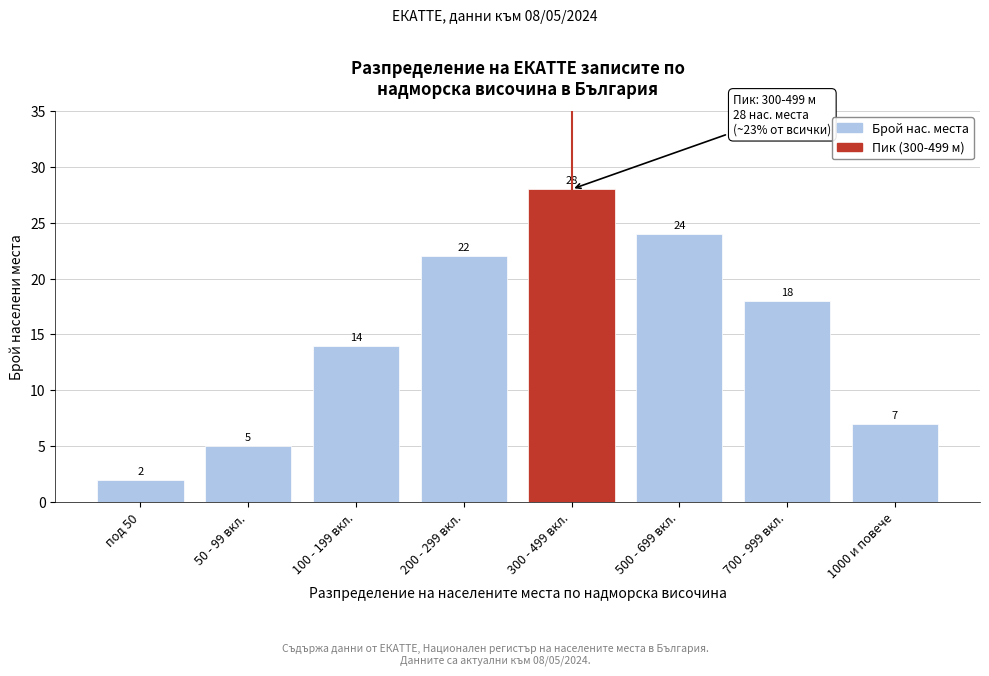

Reading left to right, list all the values displayed in this chart.

под 50=2	50 - 99 вкл.=5	100 - 199 вкл.=14	200 - 299 вкл.=22	300 - 499 вкл.=28	500 - 699 вкл.=24	700 - 999 вкл.=18	1000 и повече=7